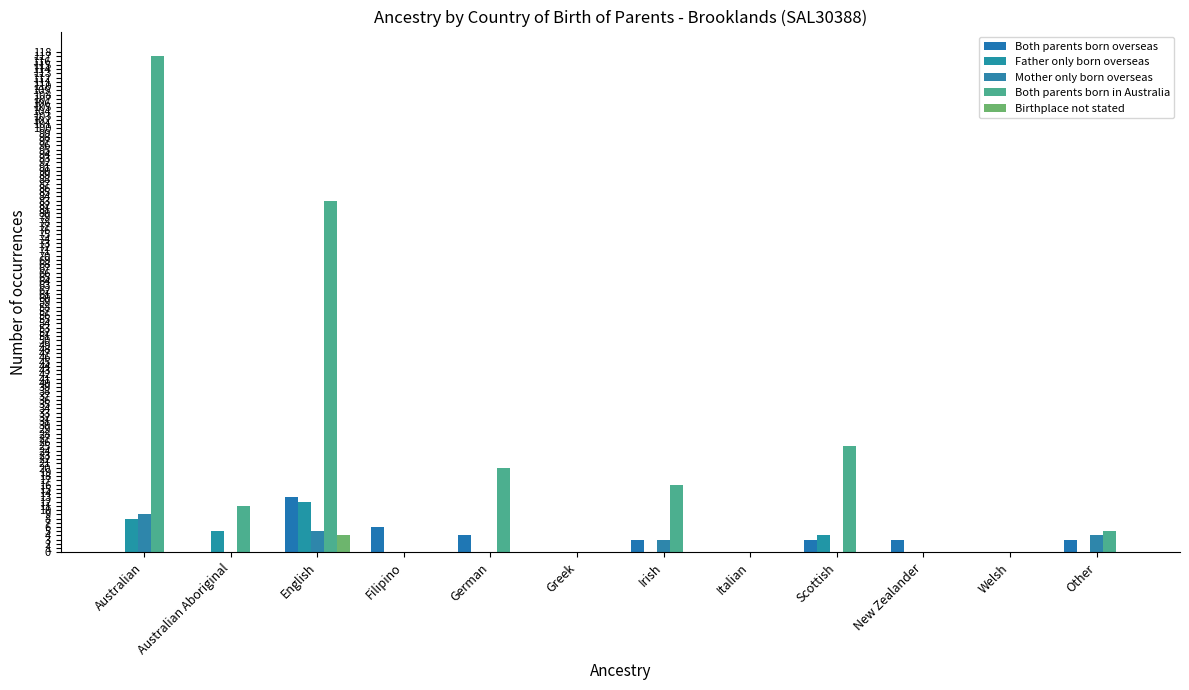

Is it true that Both parents born overseas equals -4 at Australian?

False